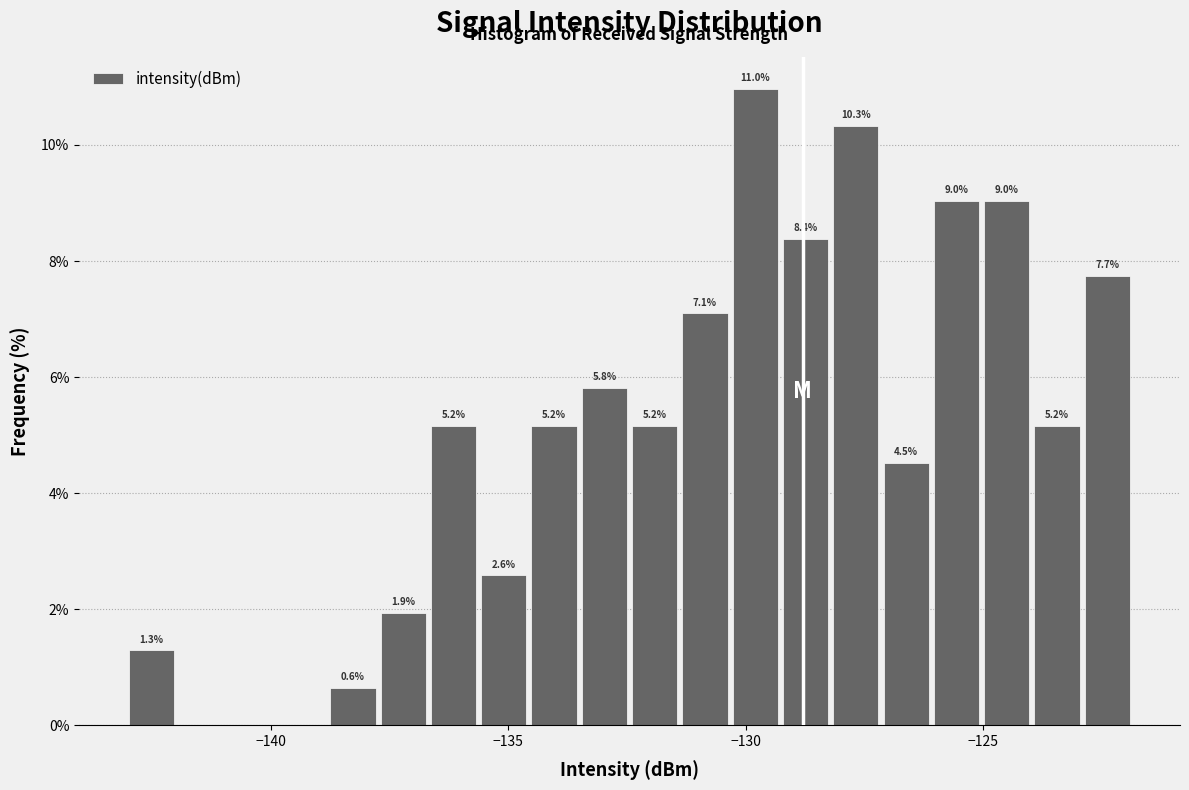

Read against the x-axis, roughly where is the centre of the tallest bar?

-130.0